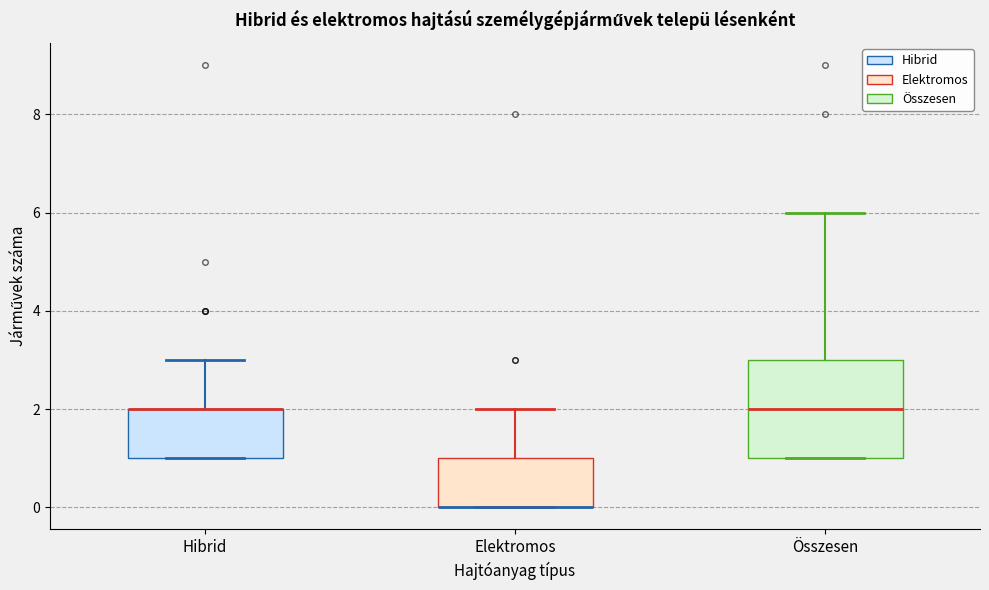

Reading left to right, read every box against the y-axis: the position of its median line, the range the box covers, and the ends of its whiskers. The values are not printed on the chart, so give them approximately, as read against the axis.

Hibrid: median 2 (drawn on the box's upper edge), box 1 to 2, whiskers 1 to 3
Elektromos: median 0 (drawn on the box's lower edge), box 0 to 1, whiskers 0 to 2
Összesen: median 2, box 1 to 3, whiskers 1 to 6